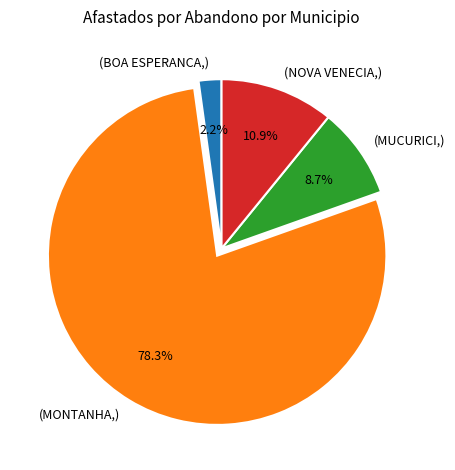

Is there a majority slice in this chart?

Yes